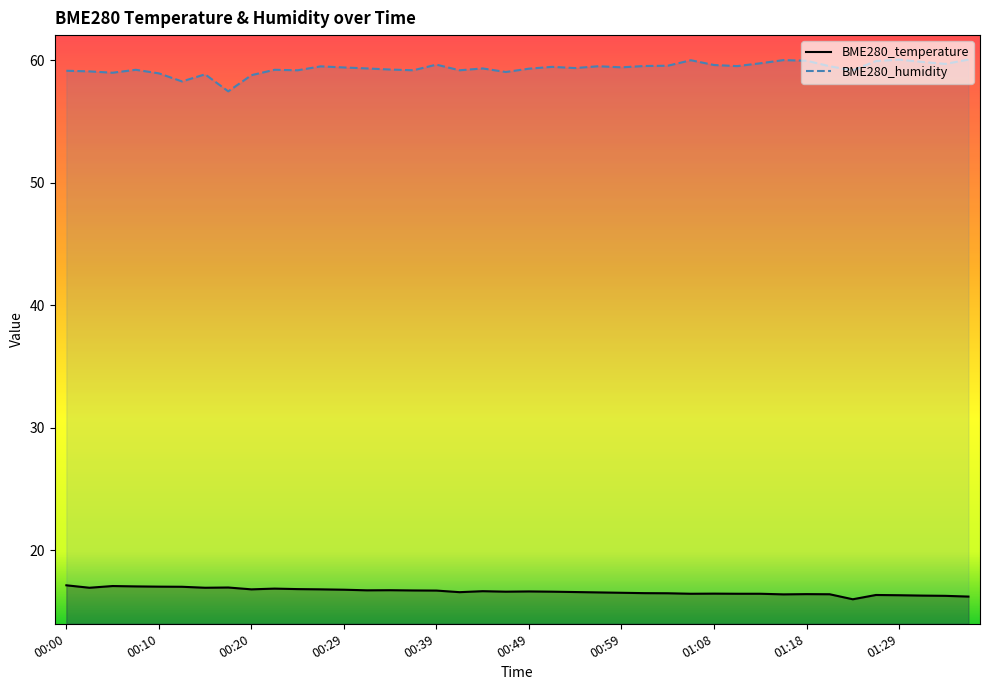

What is the difference between the BME280_temperature values at 01:36 and 00:05?

0.9